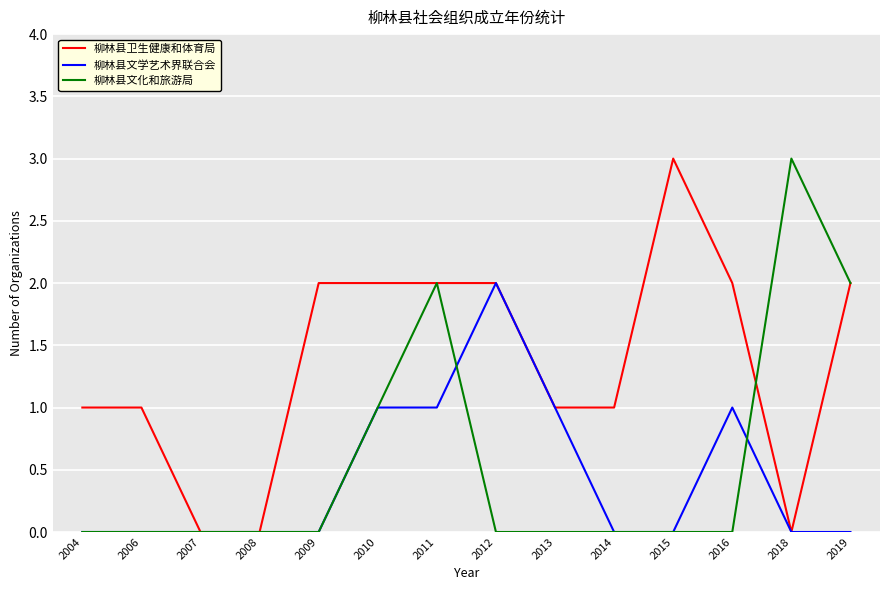

Rank the series at 2016 from highest to lowest value.

柳林县卫生健康和体育局, 柳林县文学艺术界联合会, 柳林县文化和旅游局